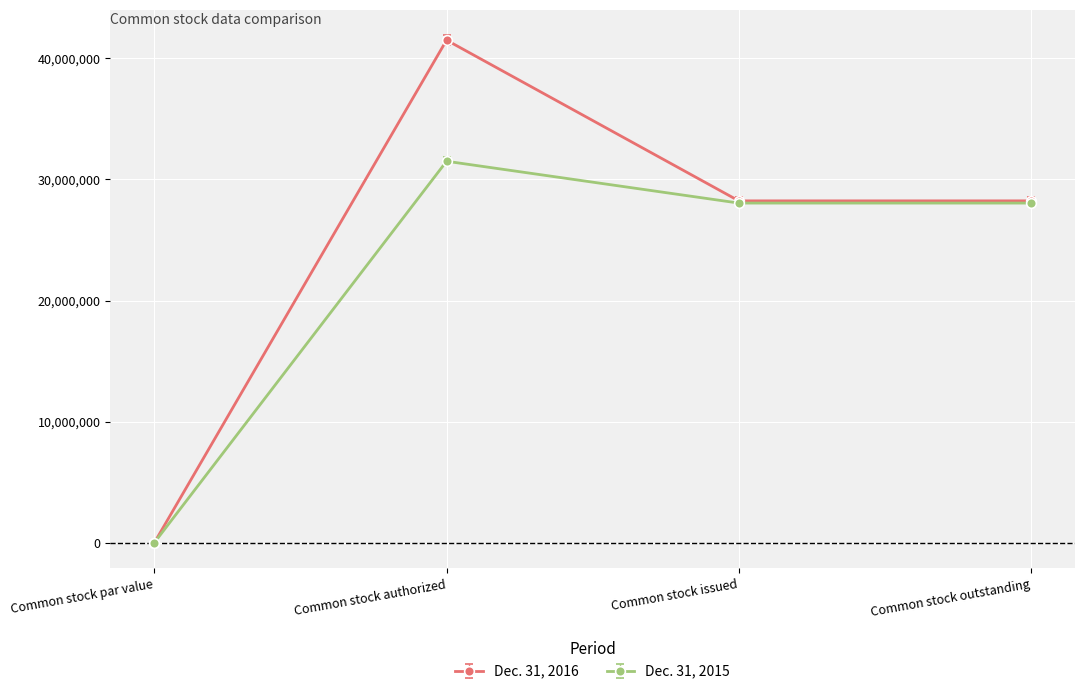

Reading right to left, what are all the values shown in this chart?

Dec. 31, 2016: 28228602	28228602	41500000	0
Dec. 31, 2015: 28046109	28046109	31500000	0